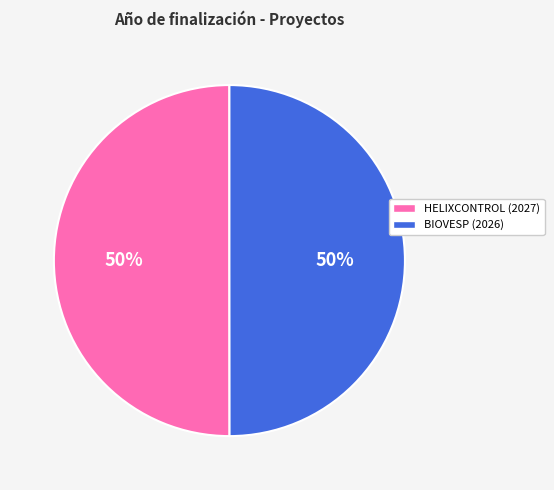

How many segments does this pie chart have?

2